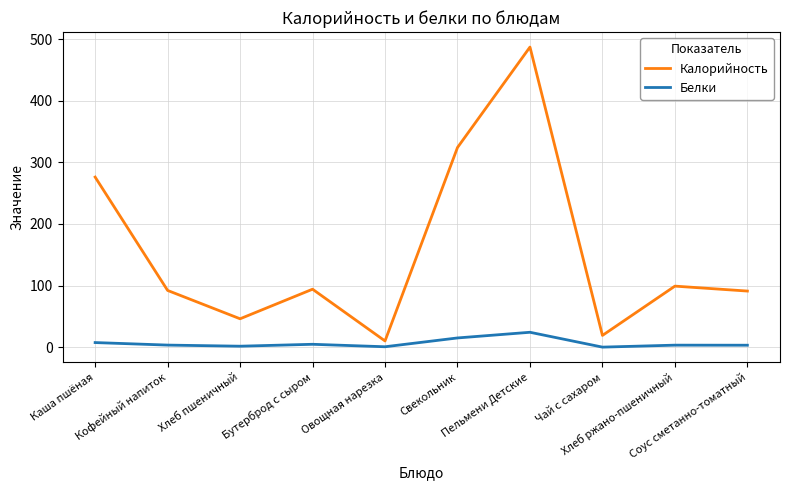

Which series has the largest range (max minus min)?

Калорийность